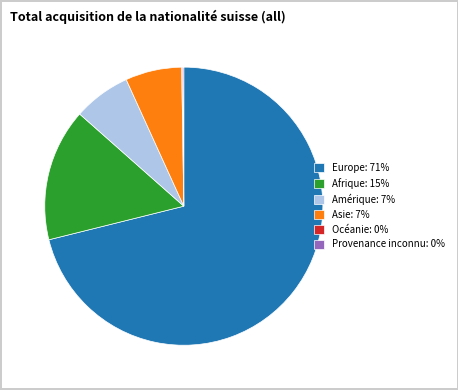

The Amérique: 7% slice represents 7% of the pie. True or false?

True